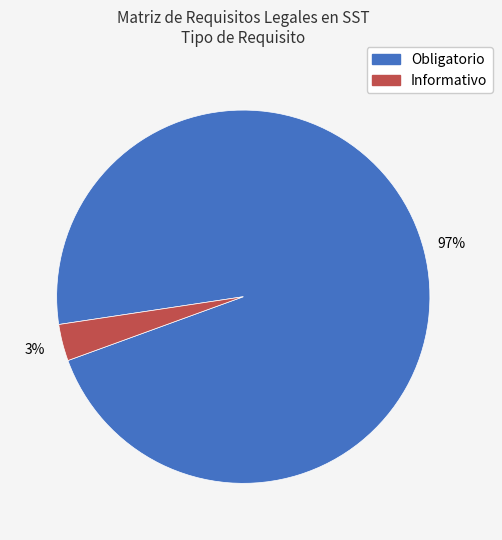

To the nearest percent, what is the average slice percentage?

50%